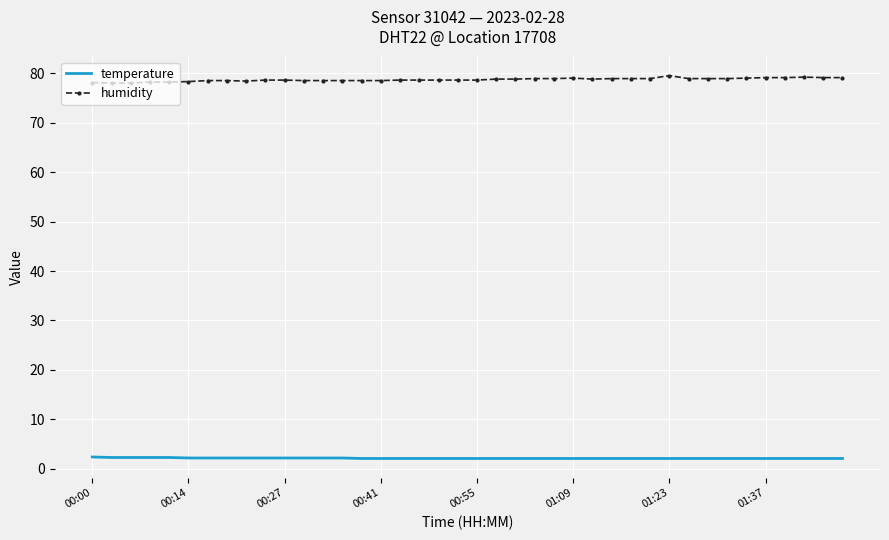

What is the maximum value shown in the chart?

79.5